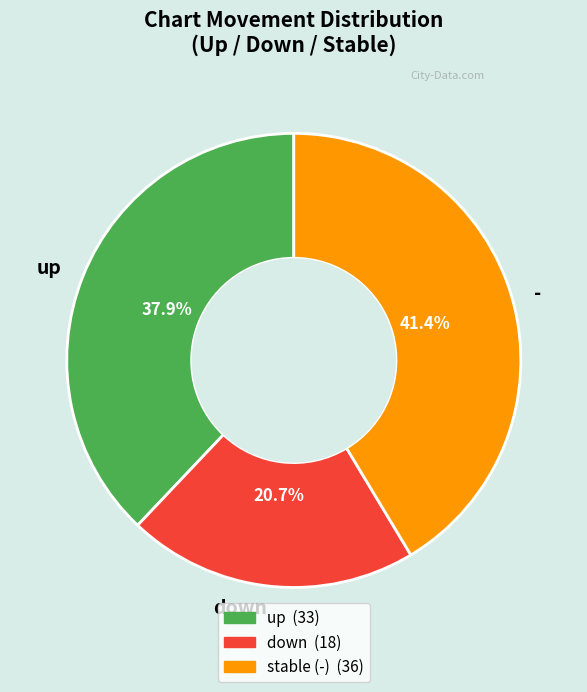

Combined, what portion of the pie is down and -?

62.1%